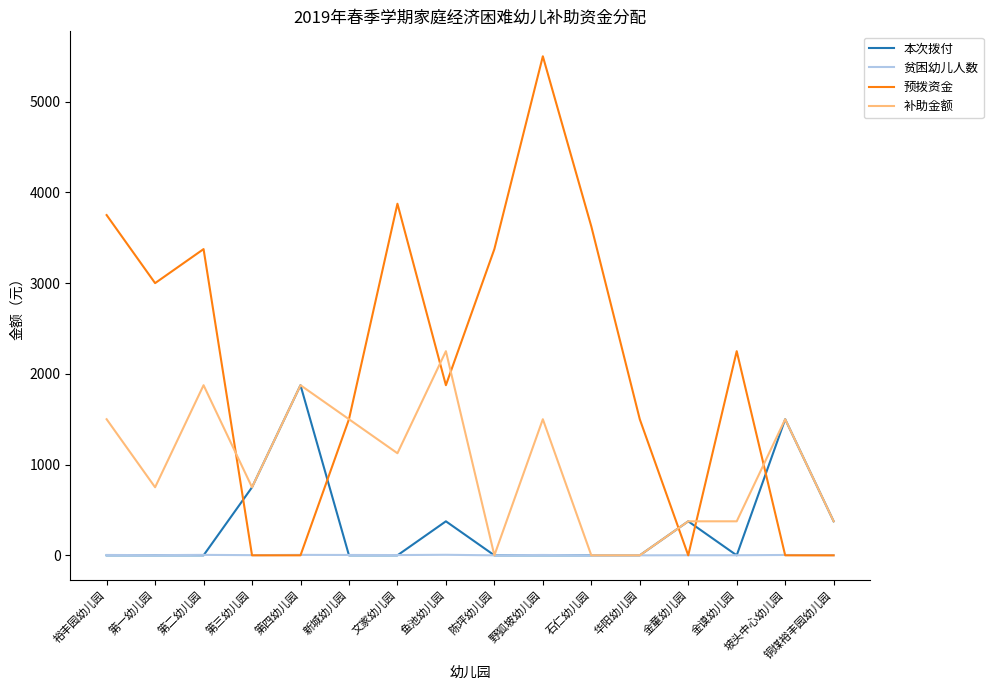

What is the difference between the 补助金额 values at 裕丰园幼儿园 and 第三幼儿园?

750